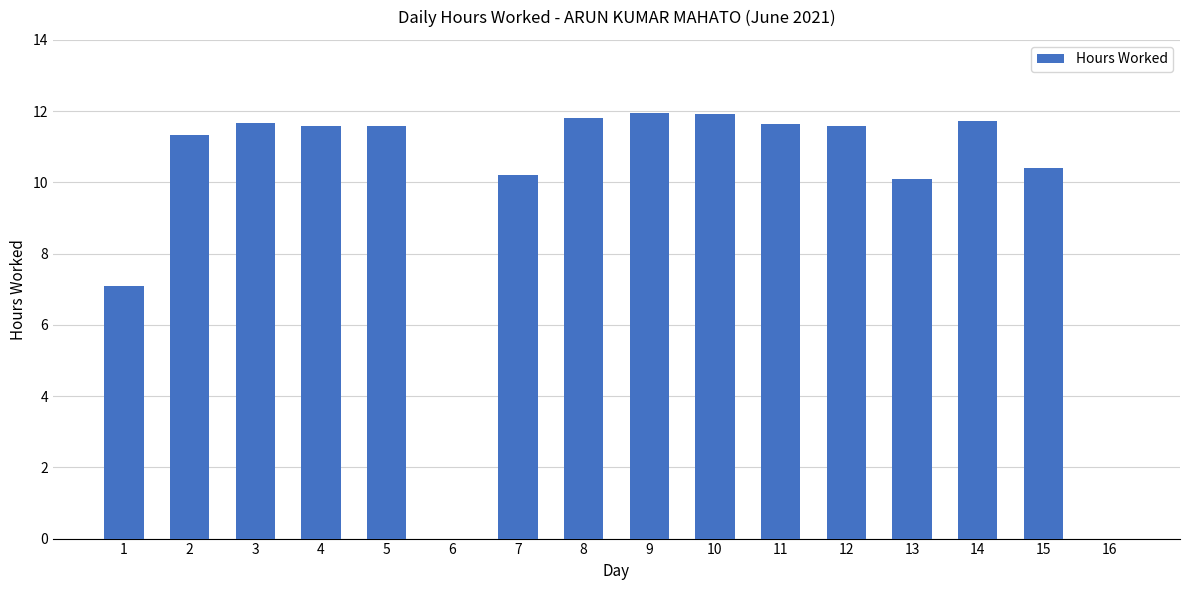

What is the maximum value shown in the chart?

12.0